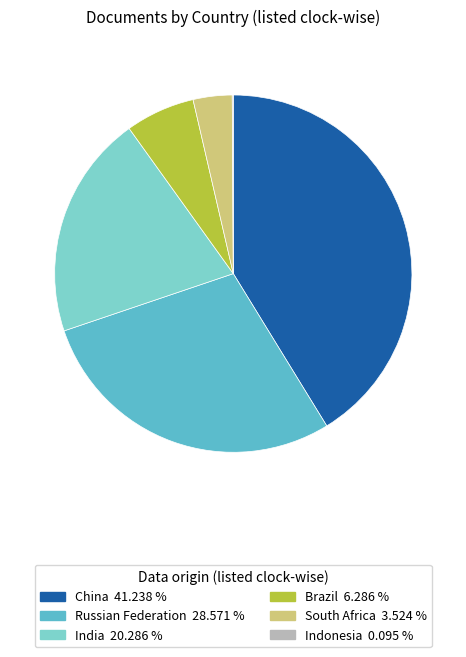

What is the ratio of the value at Russian Federation to the value at China?

0.7